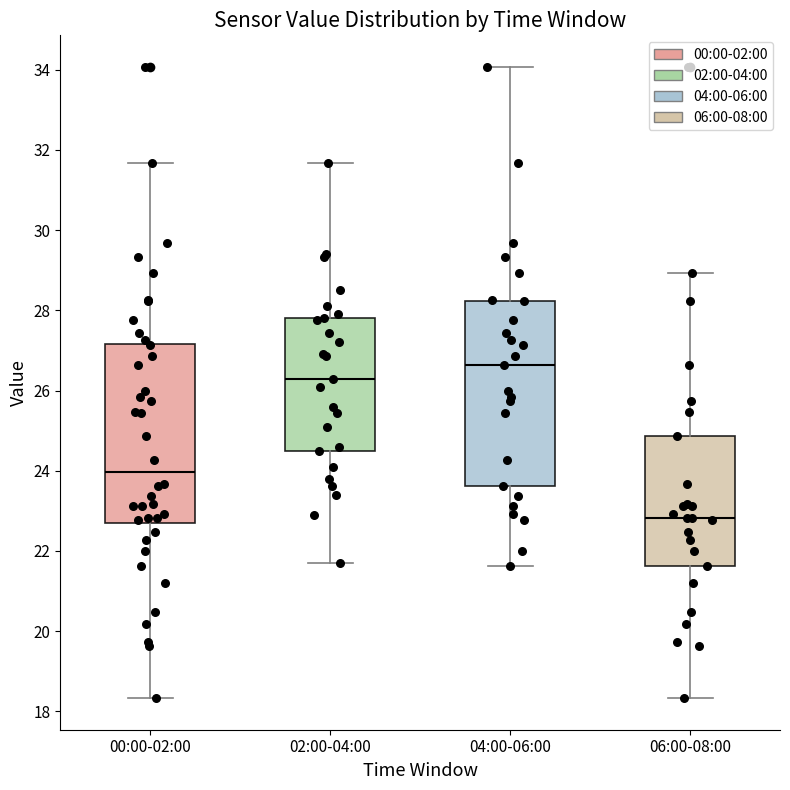

Reading left to right, read every box against the y-axis: the position of its median line, the range the box covers, and the ends of its whiskers. The values are not printed on the chart, so give them approximately, as read against the axis.

00:00-02:00: median 24.0, box 22.6 to 27.2, whiskers 18.4 to 31.6
02:00-04:00: median 26.4, box 24.6 to 27.8, whiskers 21.8 to 31.6
04:00-06:00: median 26.6, box 23.6 to 28.2, whiskers 21.6 to 34.0
06:00-08:00: median 22.8, box 21.6 to 24.8, whiskers 18.4 to 29.0